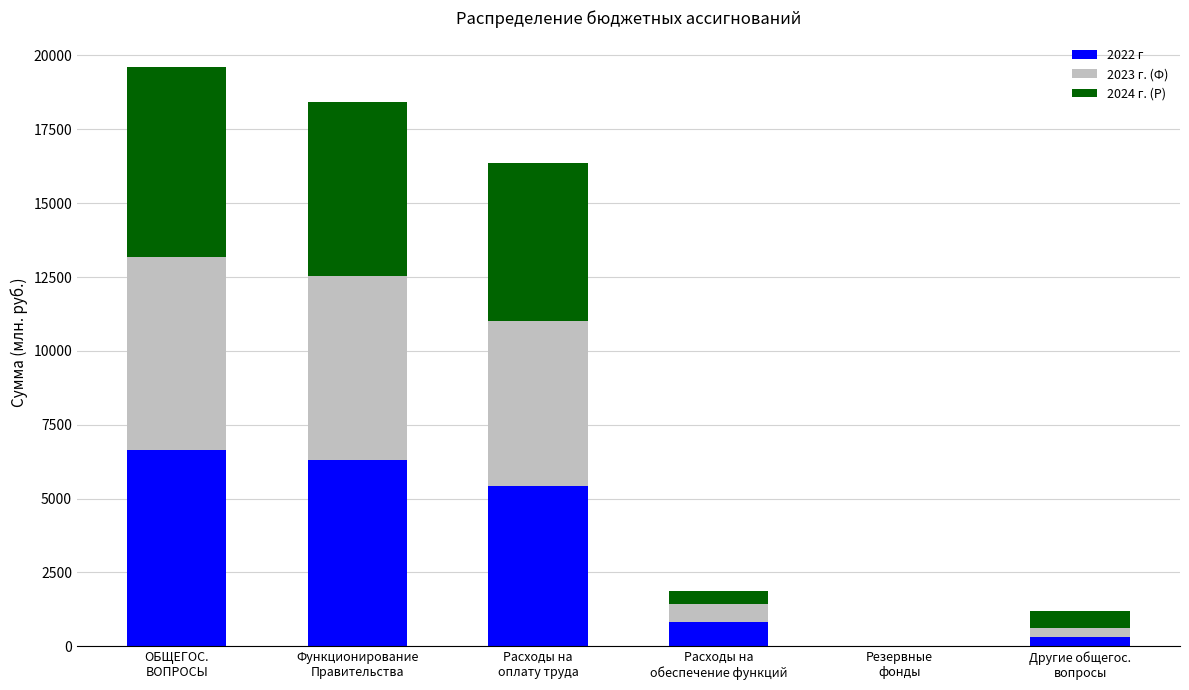

What is the highest value of the 2022 г series?

6629.5